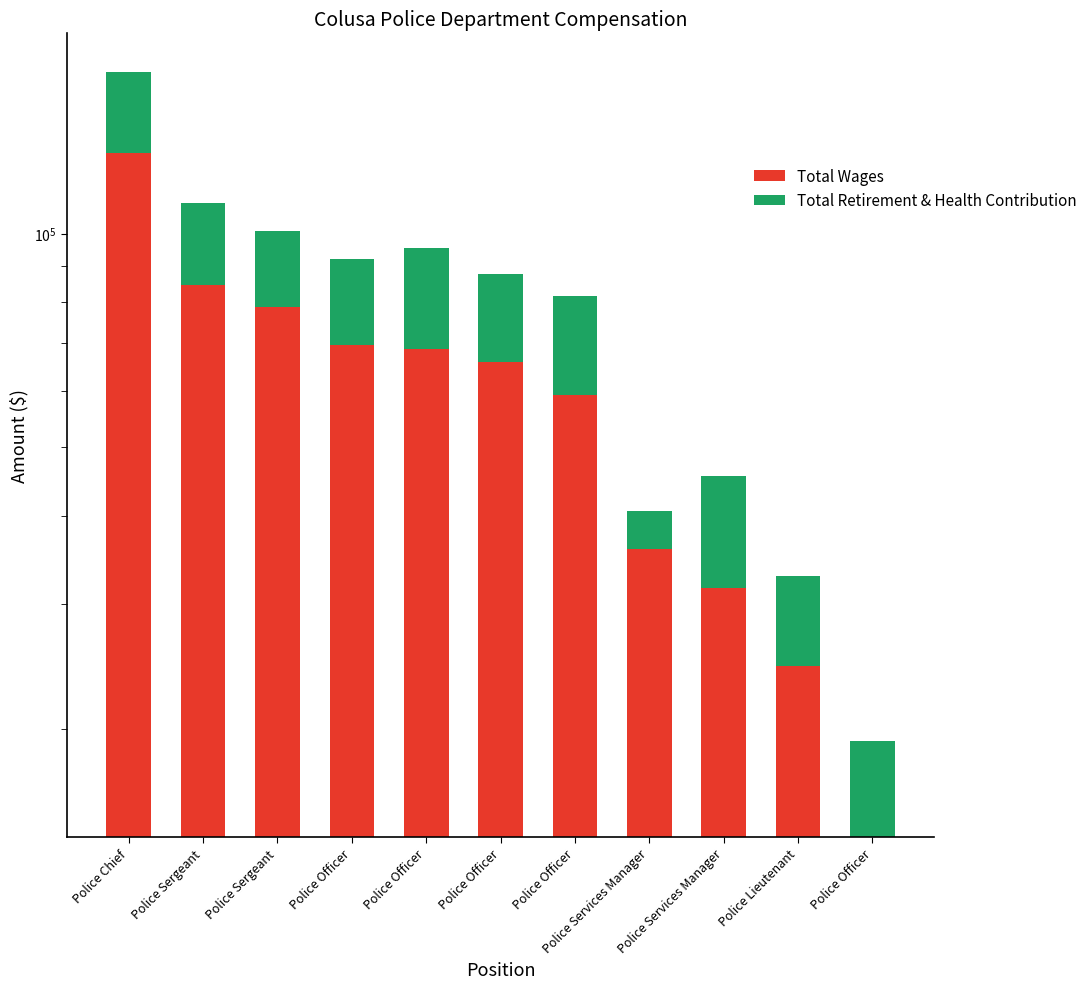

Rank the series by their average value, from lowest to highest.

Total Retirement & Health Contribution, Total Wages